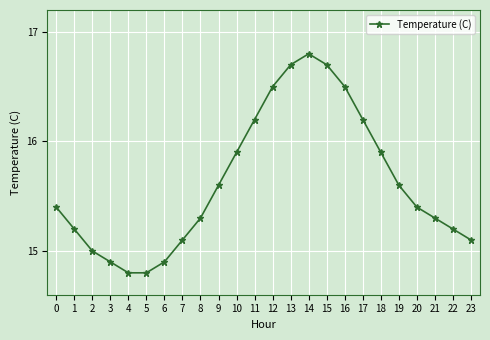

What is the maximum value shown in the chart?

16.8